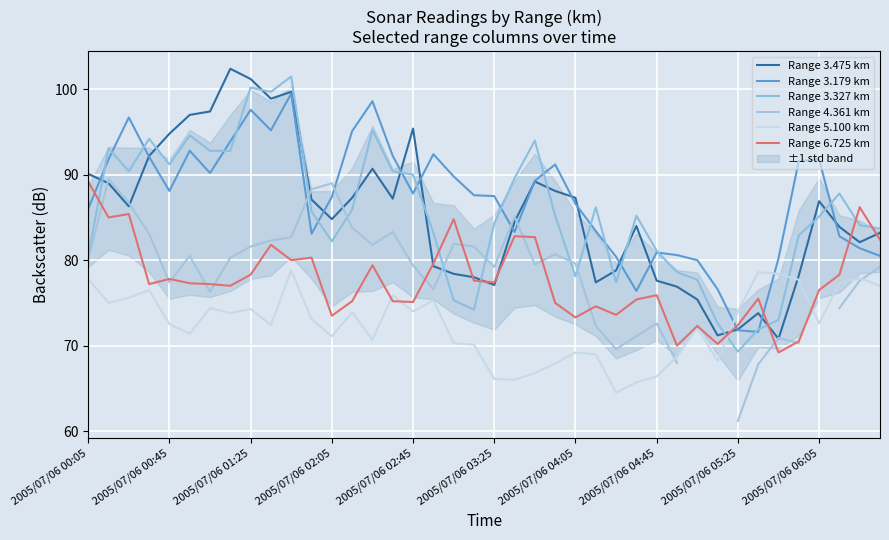

Is it true that Range 3.179 km equals 59.9 at 2005/07/06 03:25?

False